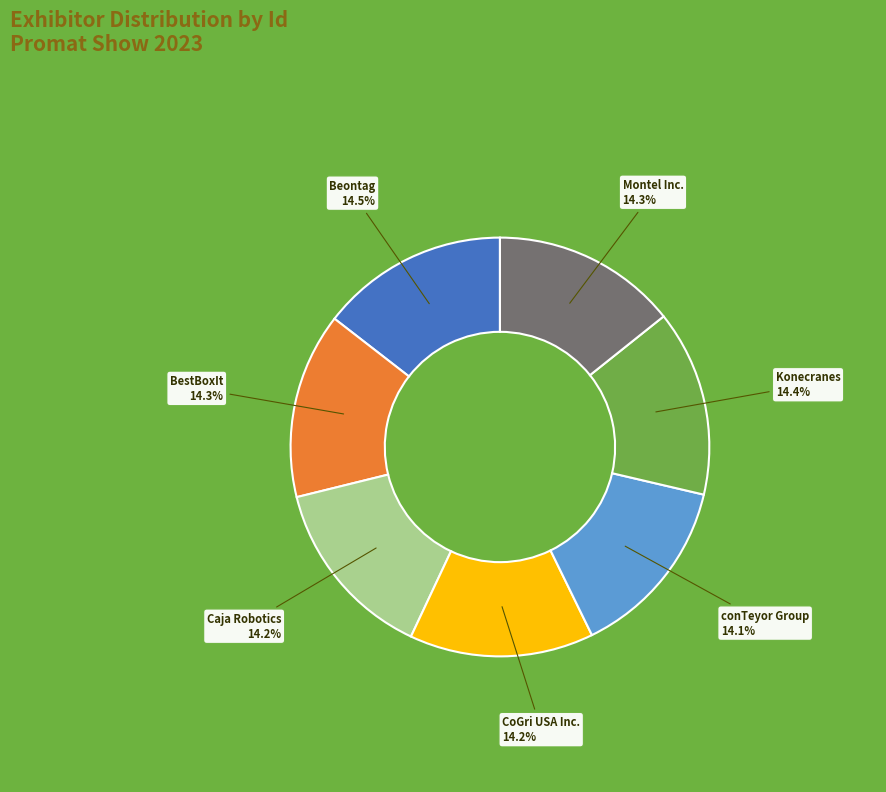

How much of the chart is everything except CoGri USA Inc.?

85.8%